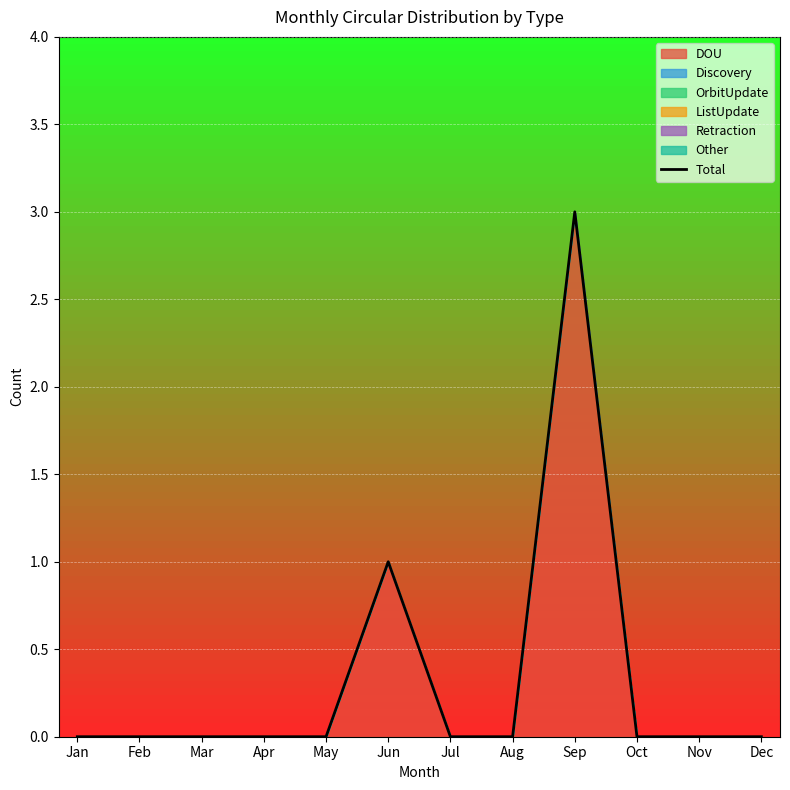

Reading right to left, list all the values displayed in this chart.

Dec=0	Nov=0	Oct=0	Sep=3	Aug=0	Jul=0	Jun=1	May=0	Apr=0	Mar=0	Feb=0	Jan=0